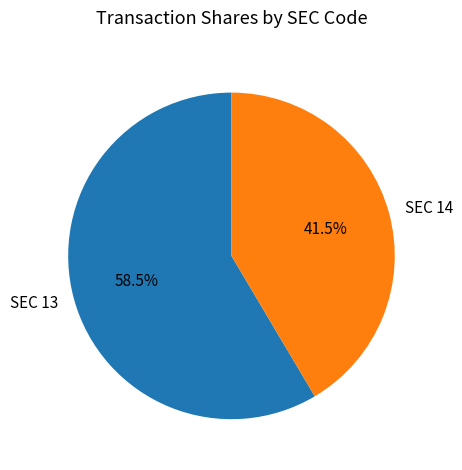

To the nearest percent, what is the difference between the largest and smallest slice percentages?

17%